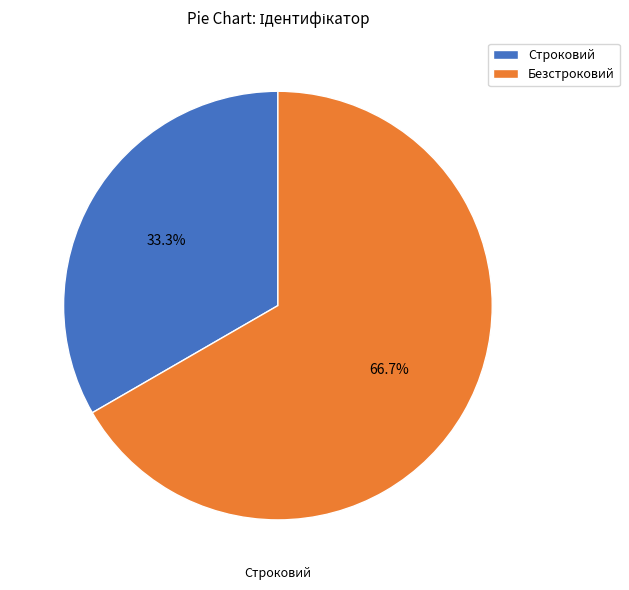

To the nearest percent, what percentage of the pie is Безстроковий?

67%